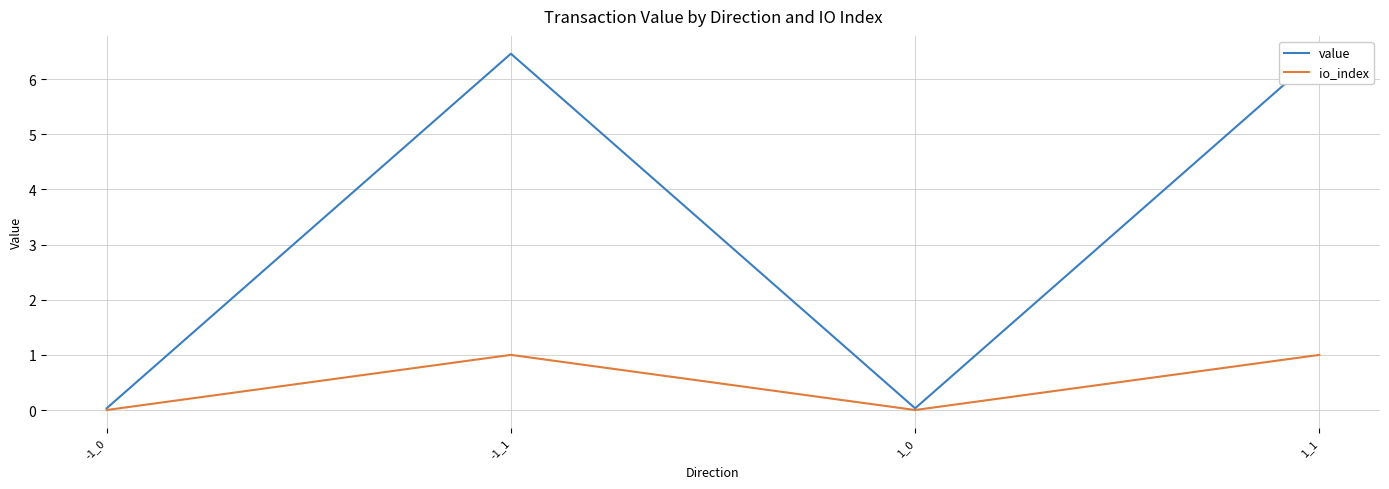

Where is io_index nearest to the value 0?

-1_0